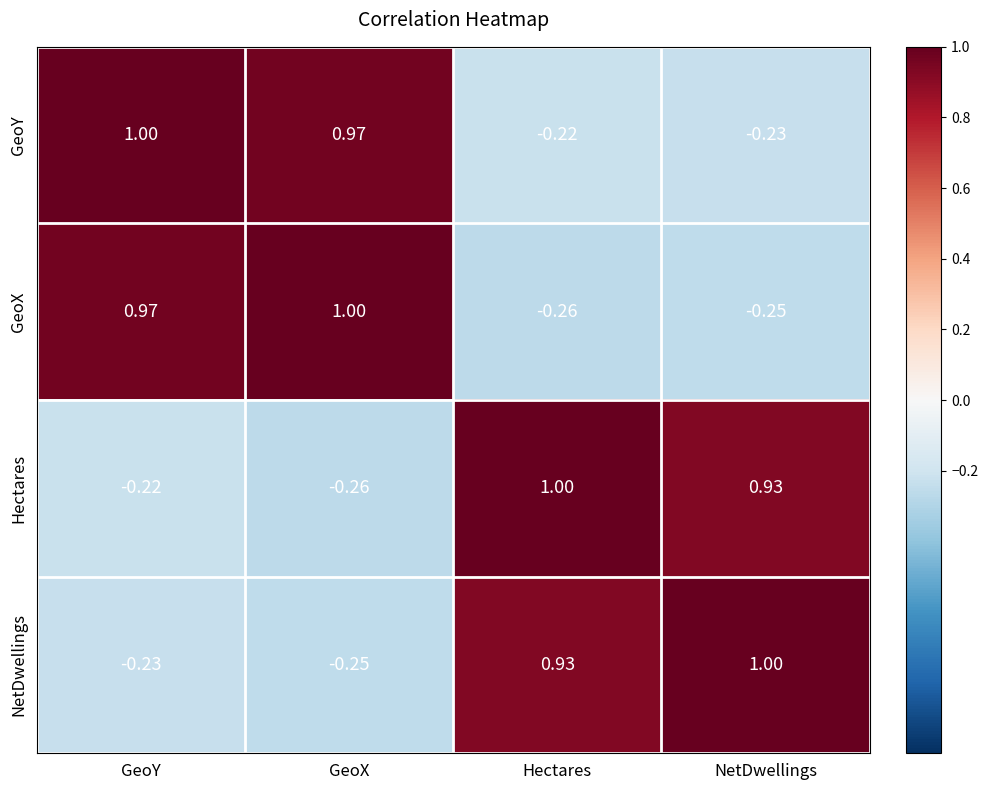

List the labels in order of NetDwellings value, smallest first.

GeoX, GeoY, Hectares, NetDwellings